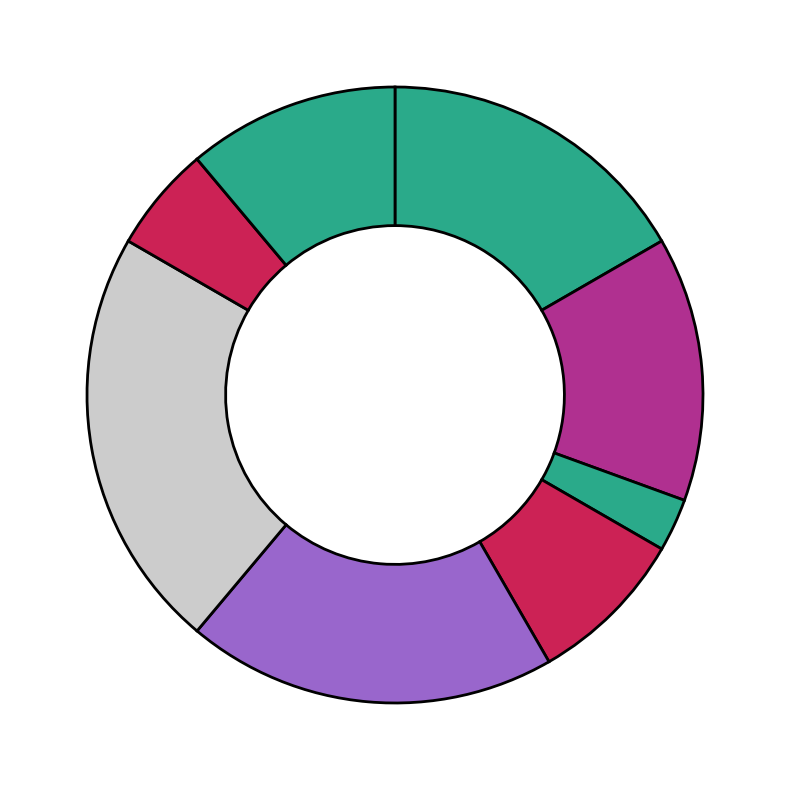

How many segments does this pie chart have?

8